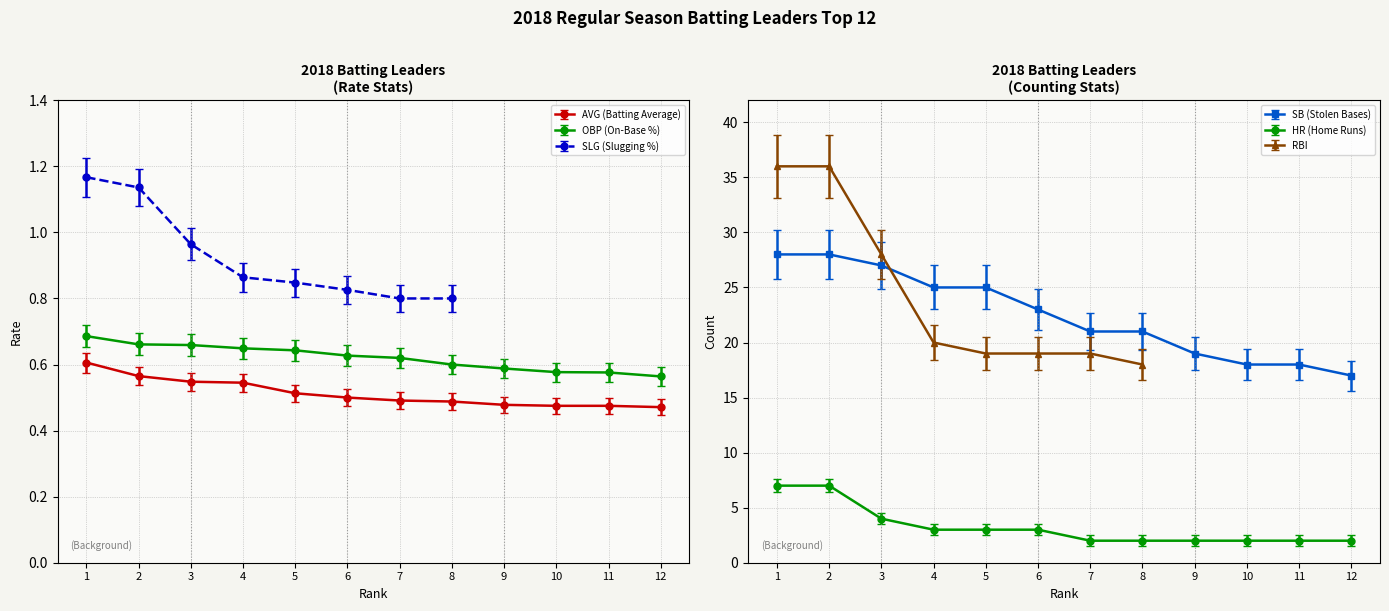

What value does the AVG (Batting Average) series have at 10?

0.5